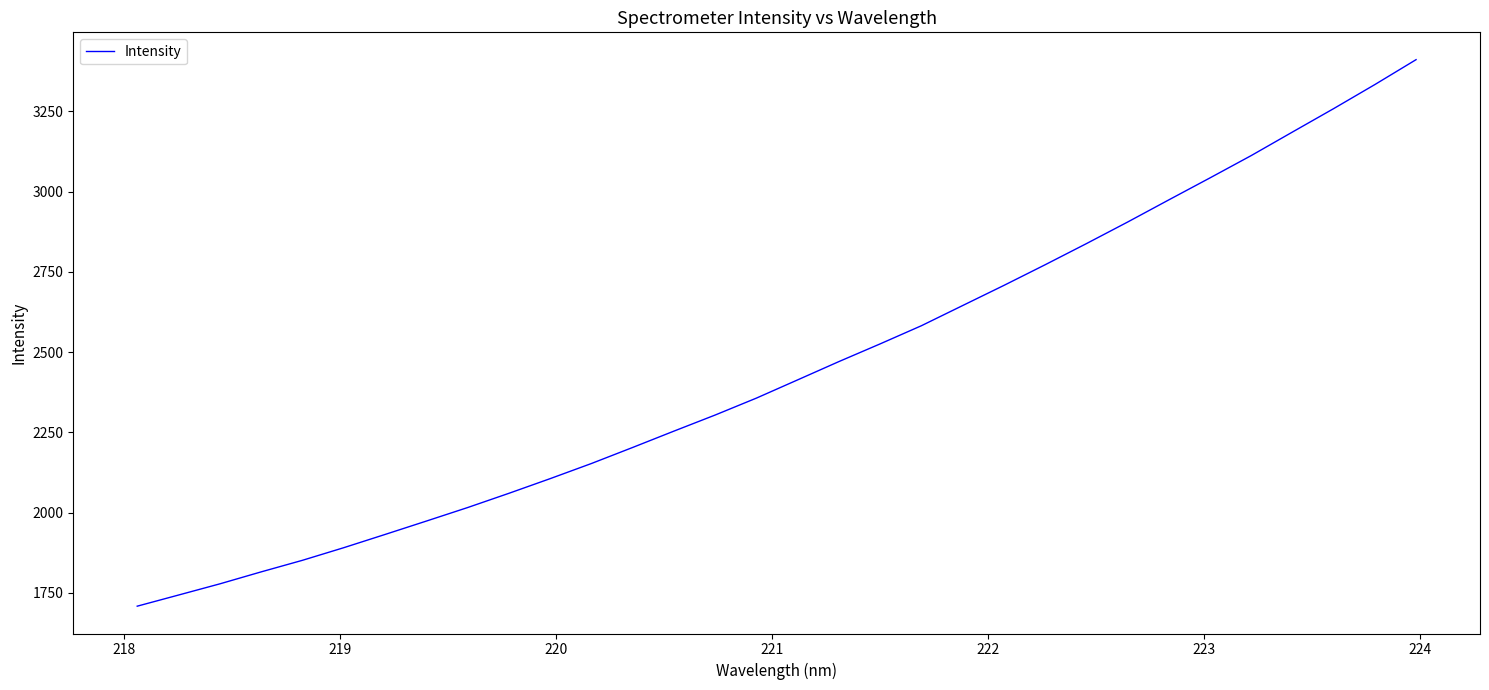

What is the smallest value displayed?

1708.8